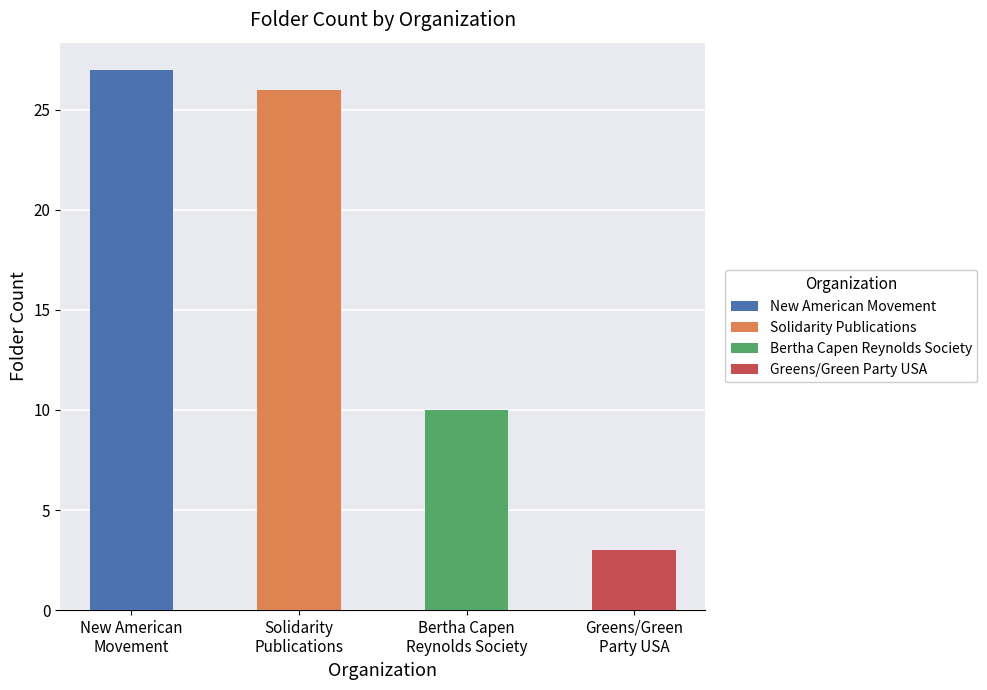

List the labels in order of value, largest first.

New American Movement, Solidarity Publications, Bertha Capen Reynolds Society, Greens/Green Party USA